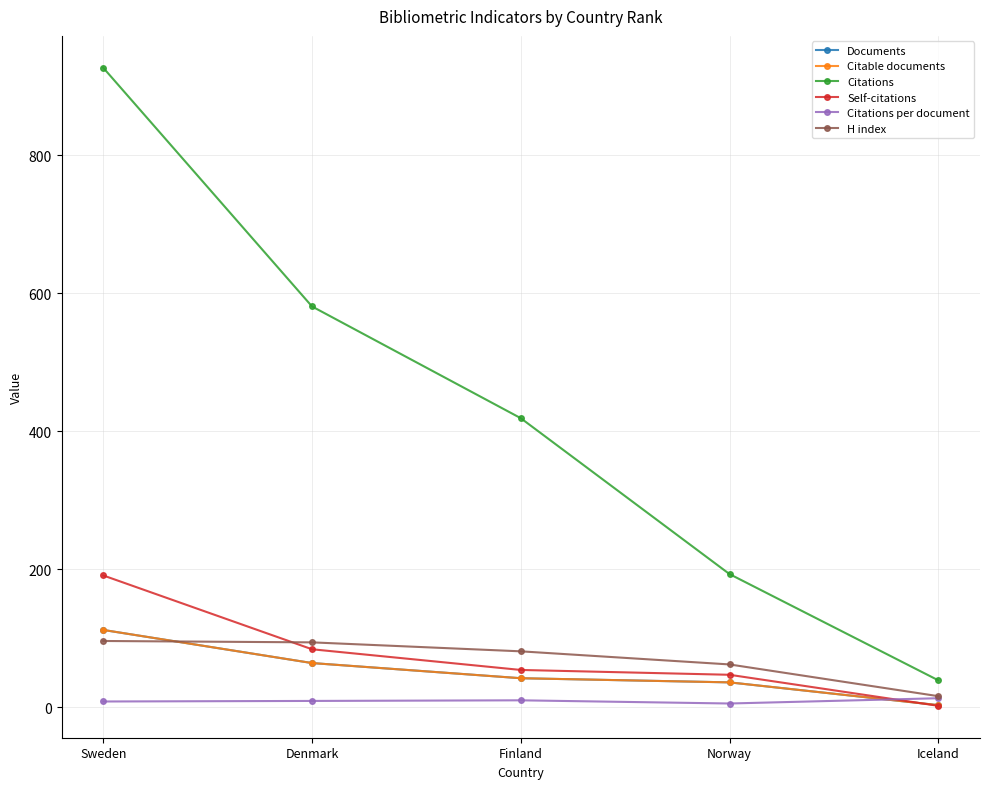

What is the sum of all H index values?

349.0